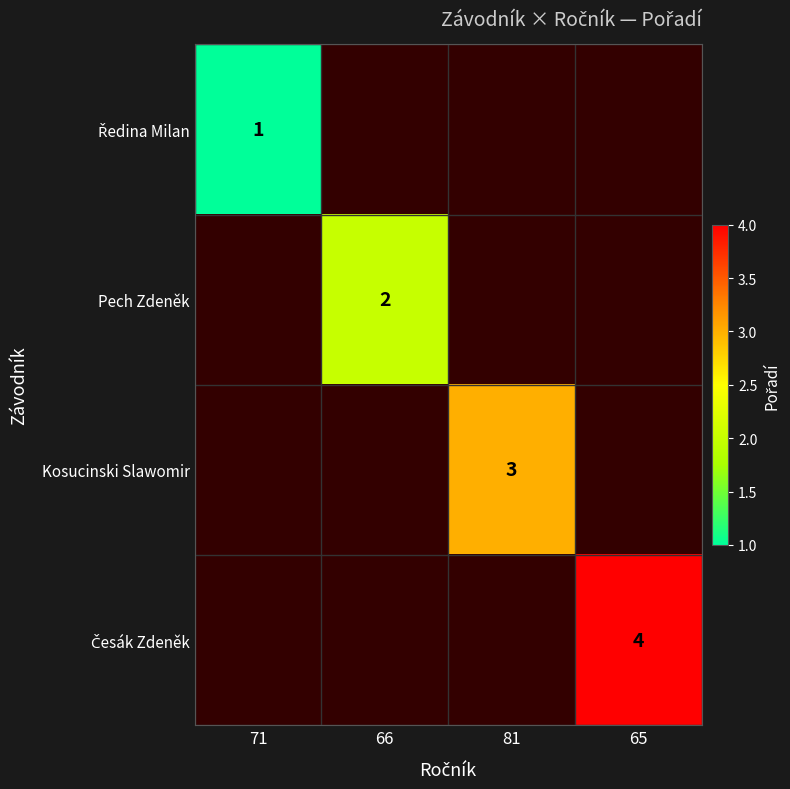

The value of Kosucinski Slawomir at 81 is 3. True or false?

True